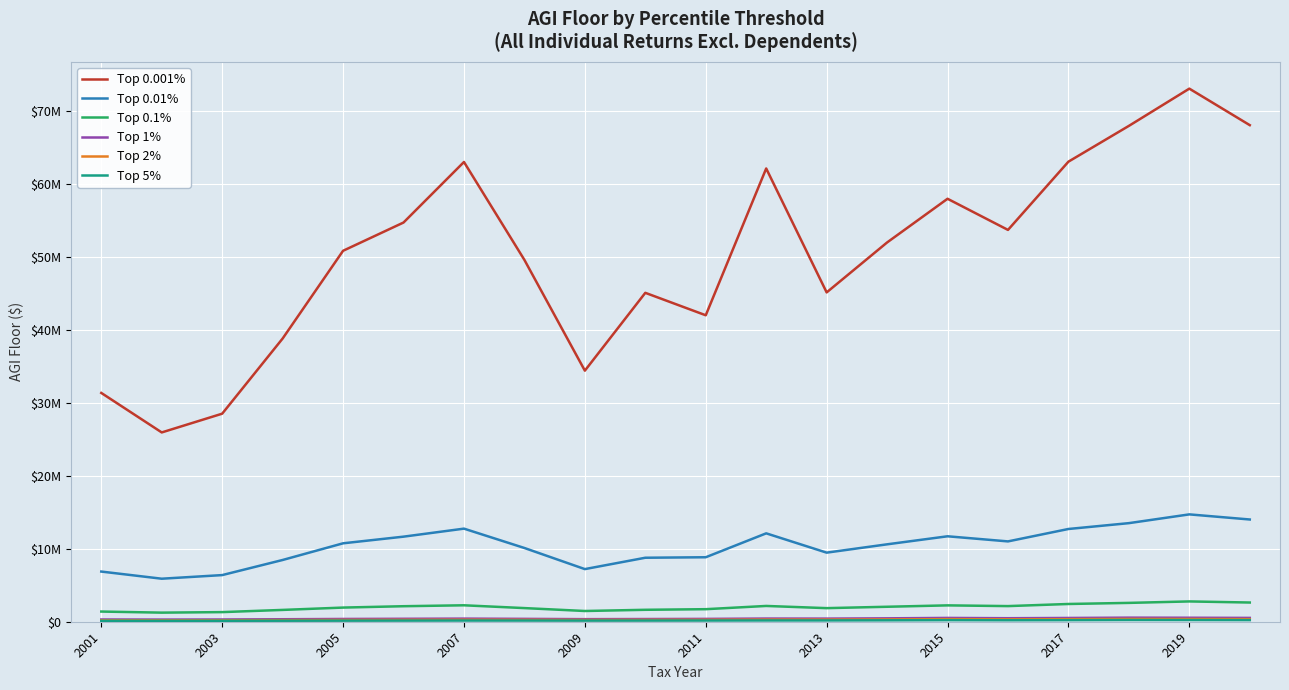

Is this an area chart (filled region under the line)?

No